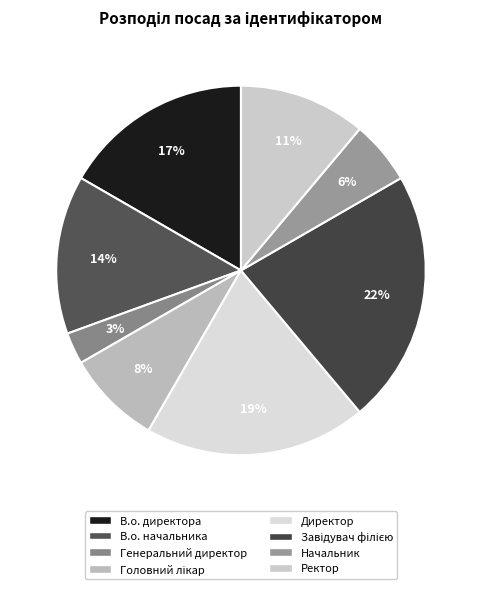

Which category has the smallest portion of the pie?

Генеральний директор